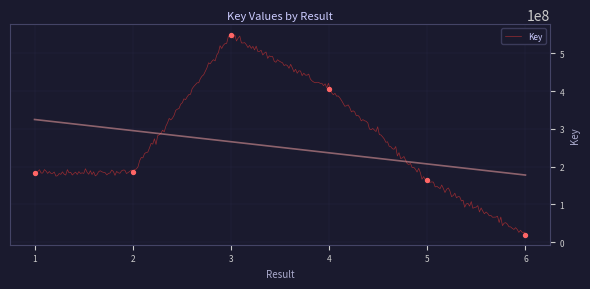

Between 4 and 2, which is larger?

4